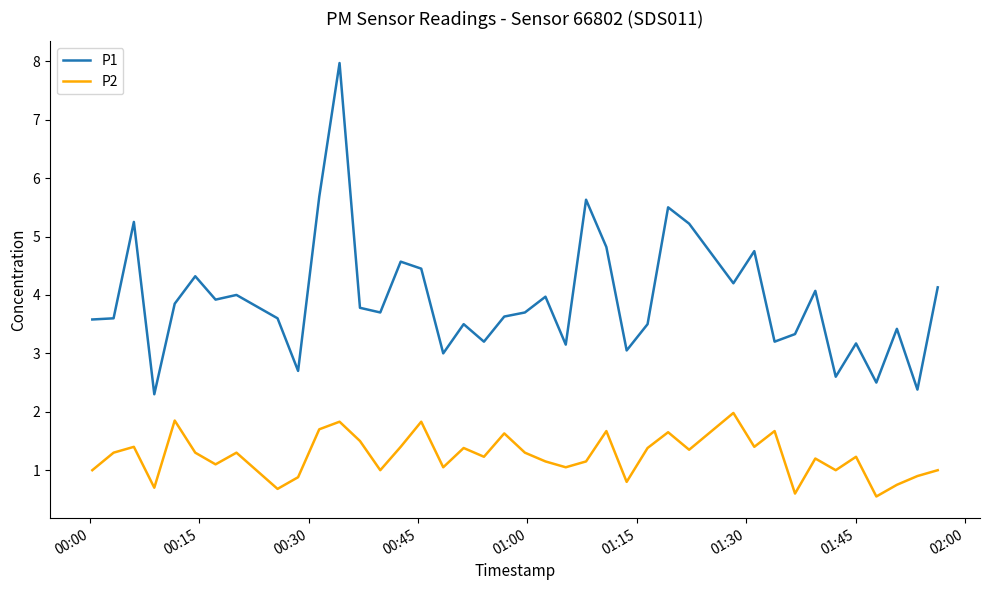

What is the difference between the maximum and minimum values in the P1 series?

5.7